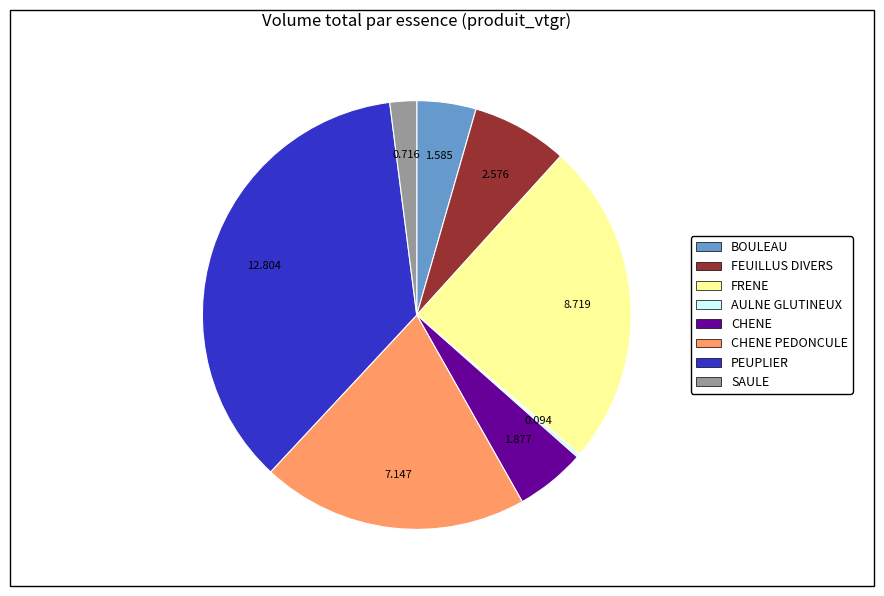

Does any single category account for the majority?

No